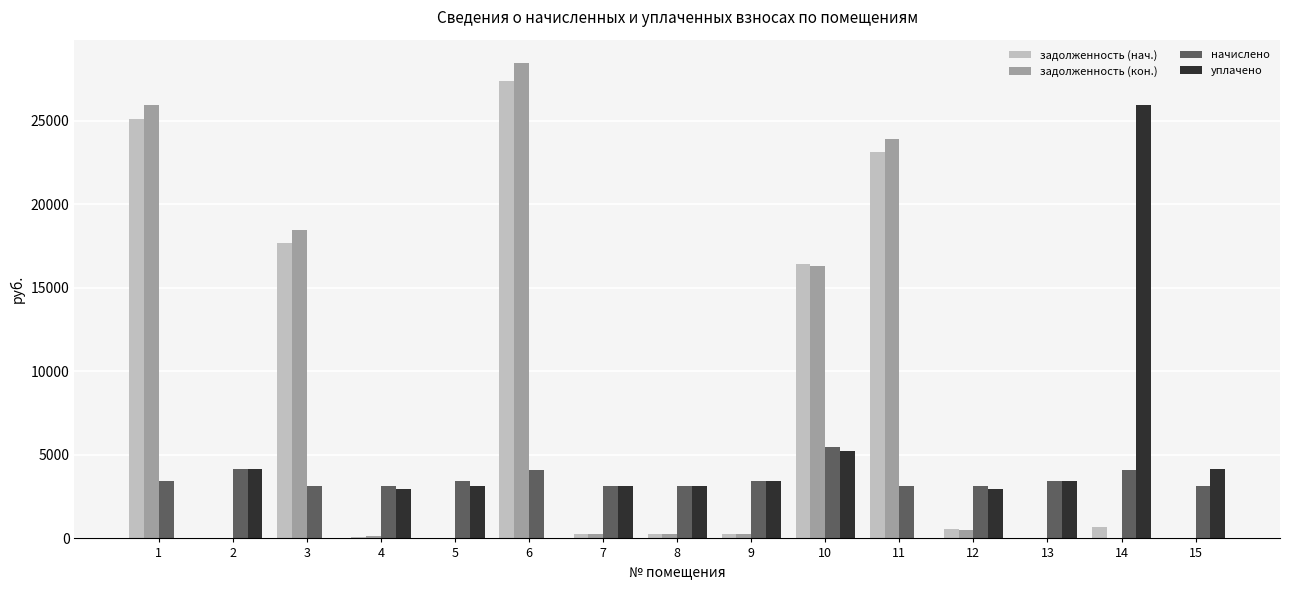

At which category is the sum across all series the highest?

6